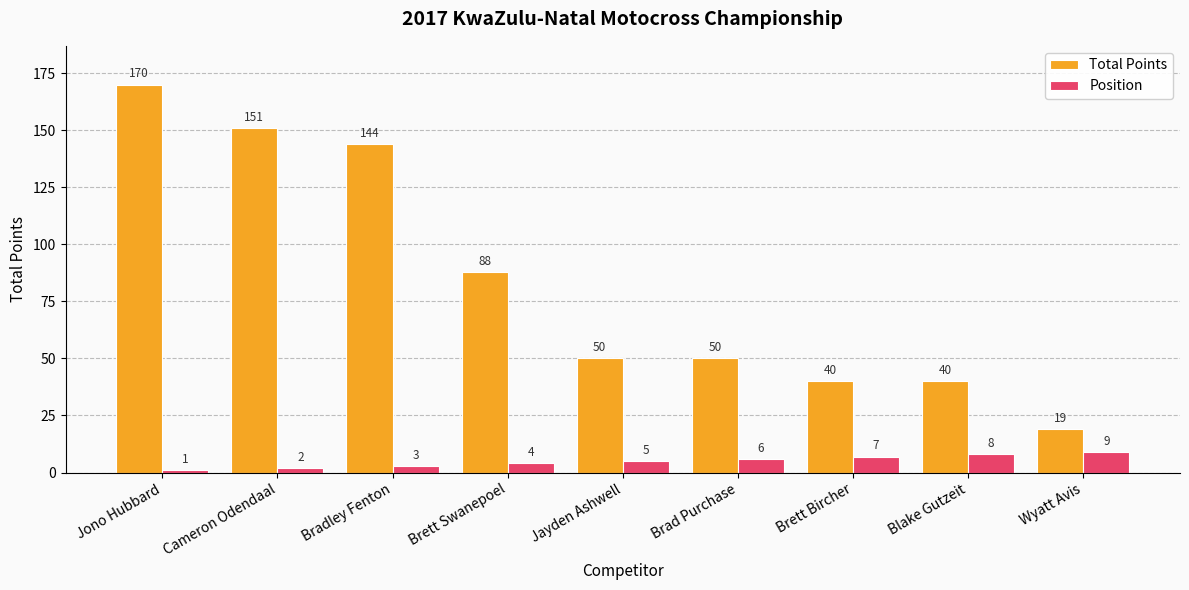

List the series in order of their peak value, lowest first.

Position, Total Points